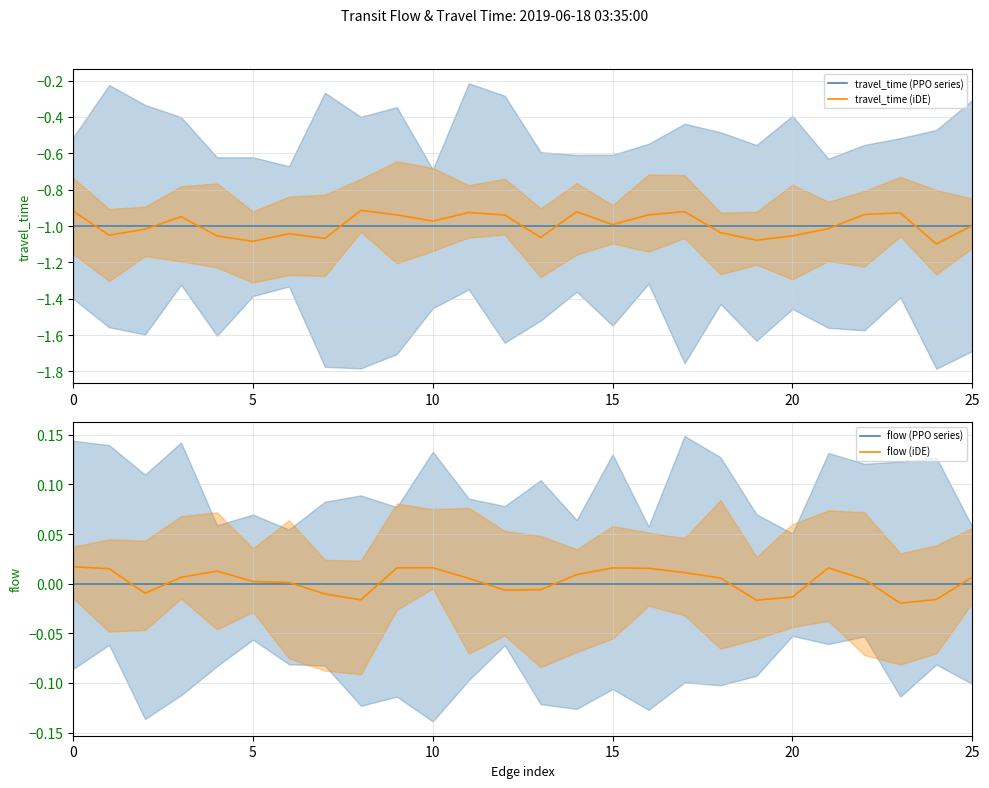

What is the smallest value displayed?

-1.1